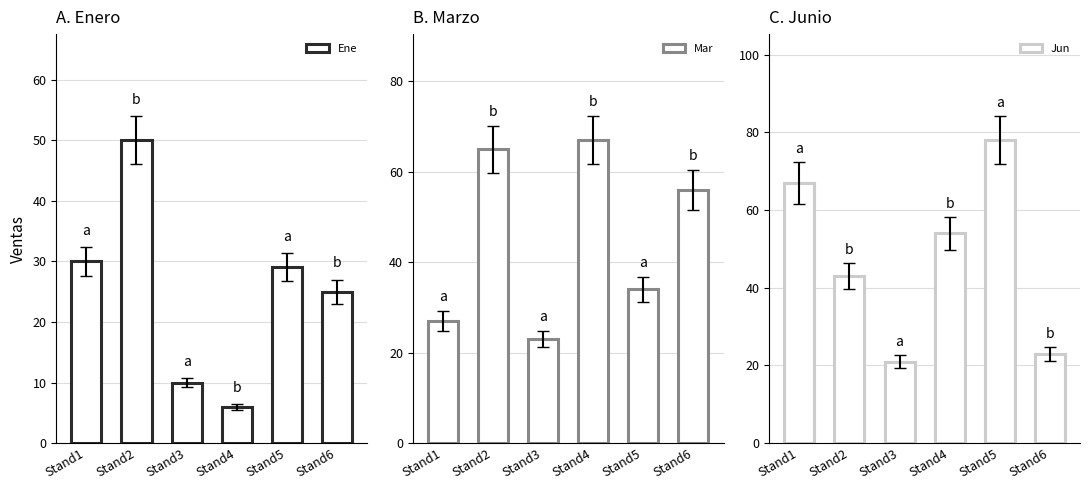

The value of Jun at Stand4 is 54. True or false?

True